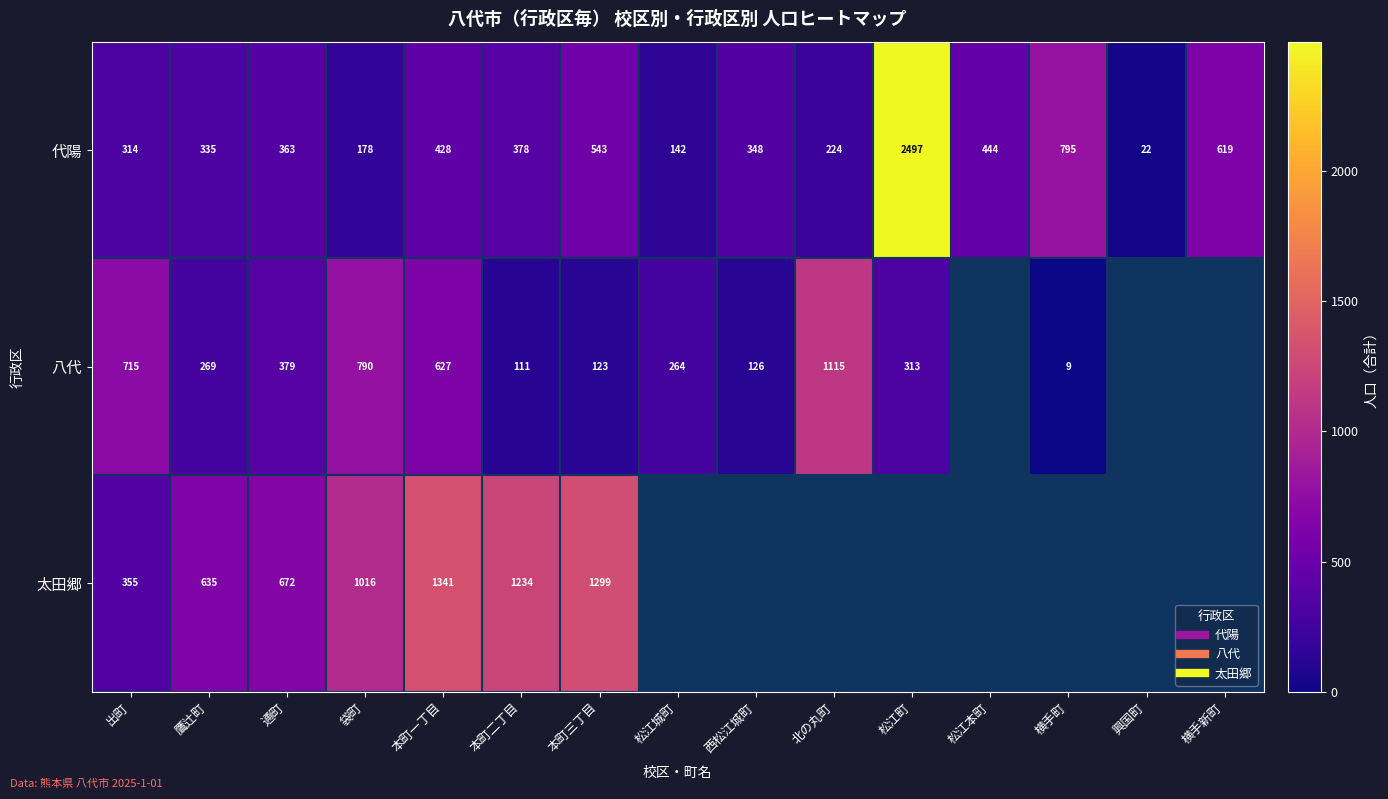

How many values in 八代 are above zero?

12